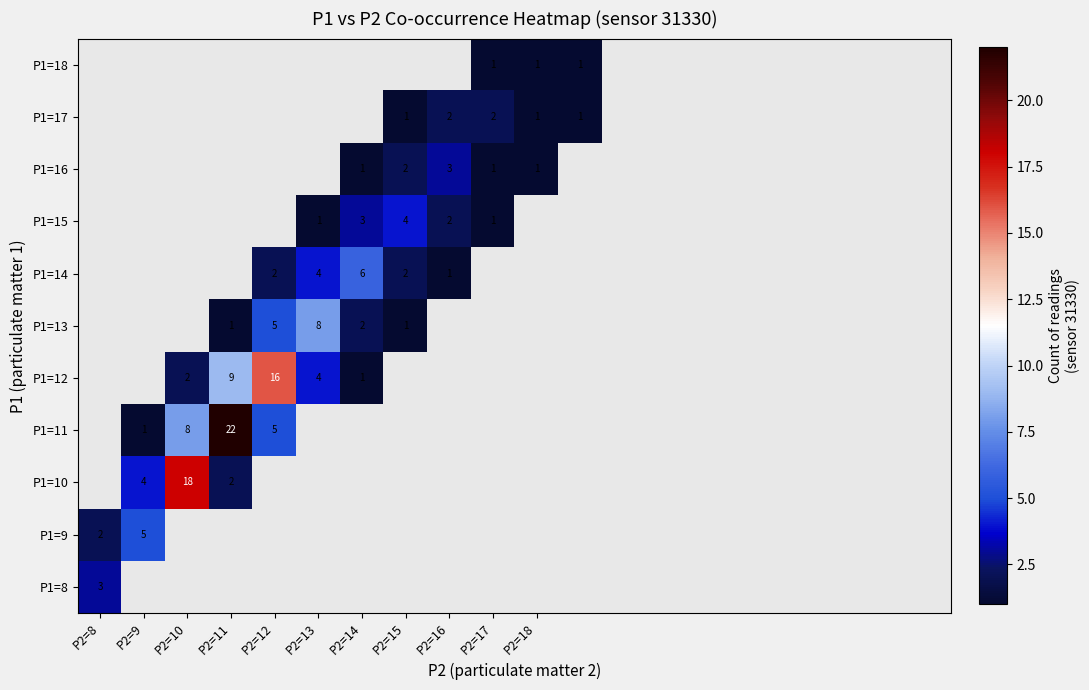

Is it true that P1=17 equals 3 at P2=16?

False